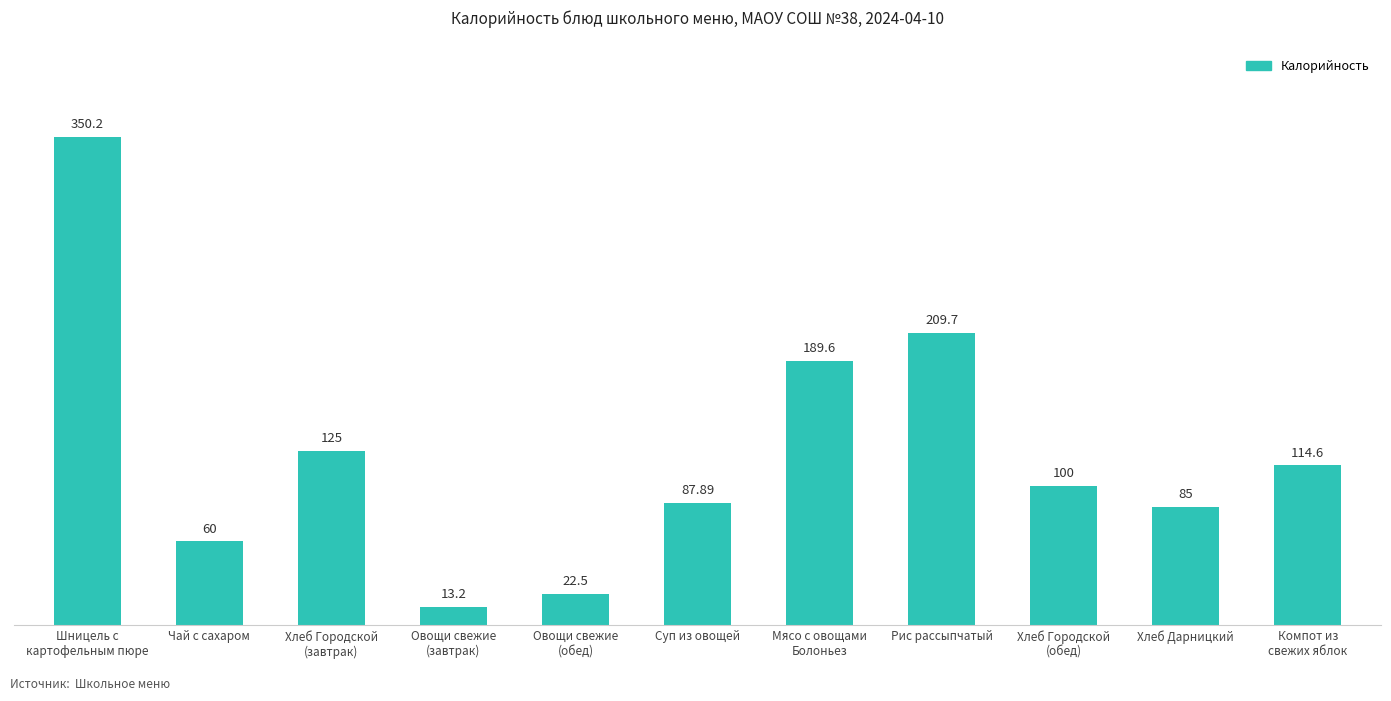

What is the value of the 6th bar from the left?

87.9